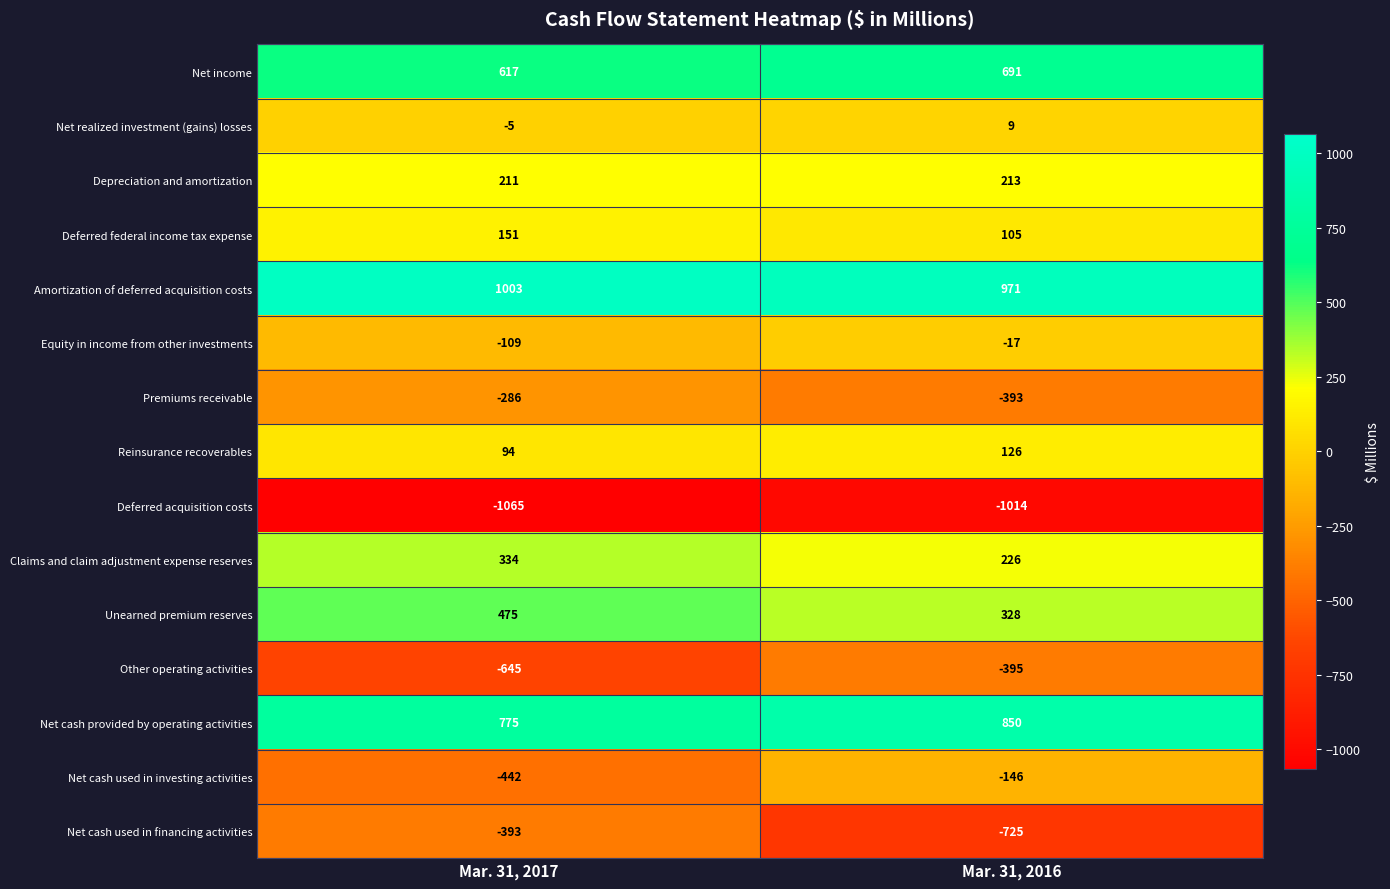

Reading right to left, transcribe all the data shown in this chart.

Net income: 691	617
Net realized investment (gains) losses: 9	-5
Depreciation and amortization: 213	211
Deferred federal income tax expense: 105	151
Amortization of deferred acquisition costs: 971	1003
Equity in income from other investments: -17	-109
Premiums receivable: -393	-286
Reinsurance recoverables: 126	94
Deferred acquisition costs: -1014	-1065
Claims and claim adjustment expense reserves: 226	334
Unearned premium reserves: 328	475
Other operating activities: -395	-645
Net cash provided by operating activities: 850	775
Net cash used in investing activities: -146	-442
Net cash used in financing activities: -725	-393